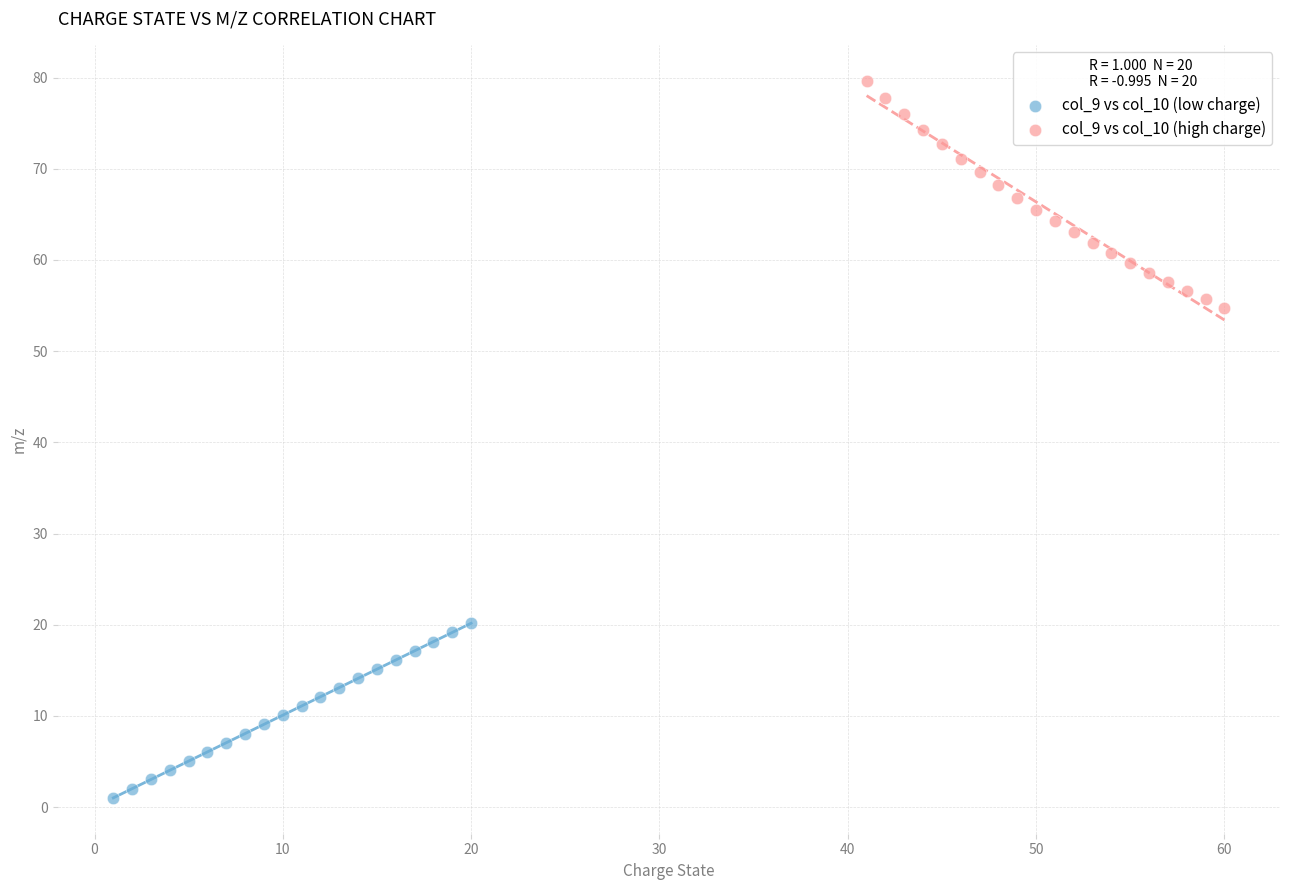

Which series reaches the minimum Y coordinate?

col_9 vs col_10 (low charge)